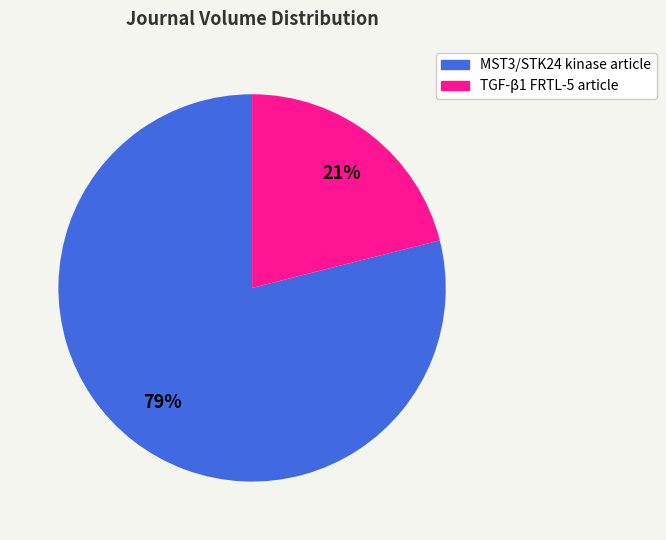

To the nearest percent, what is the difference between the largest and smallest slice percentages?

58%